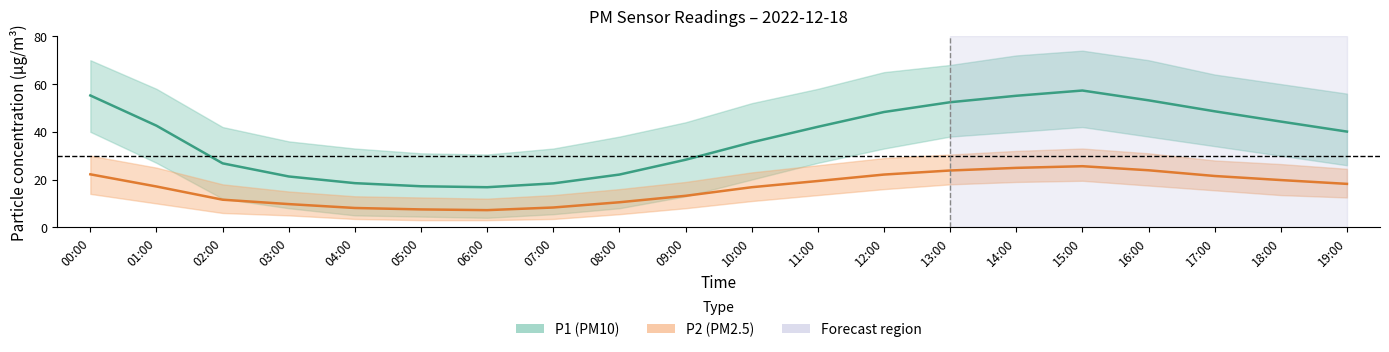

What is the difference between the P2 (PM2.5) values at 10:00 and 09:00?

3.6